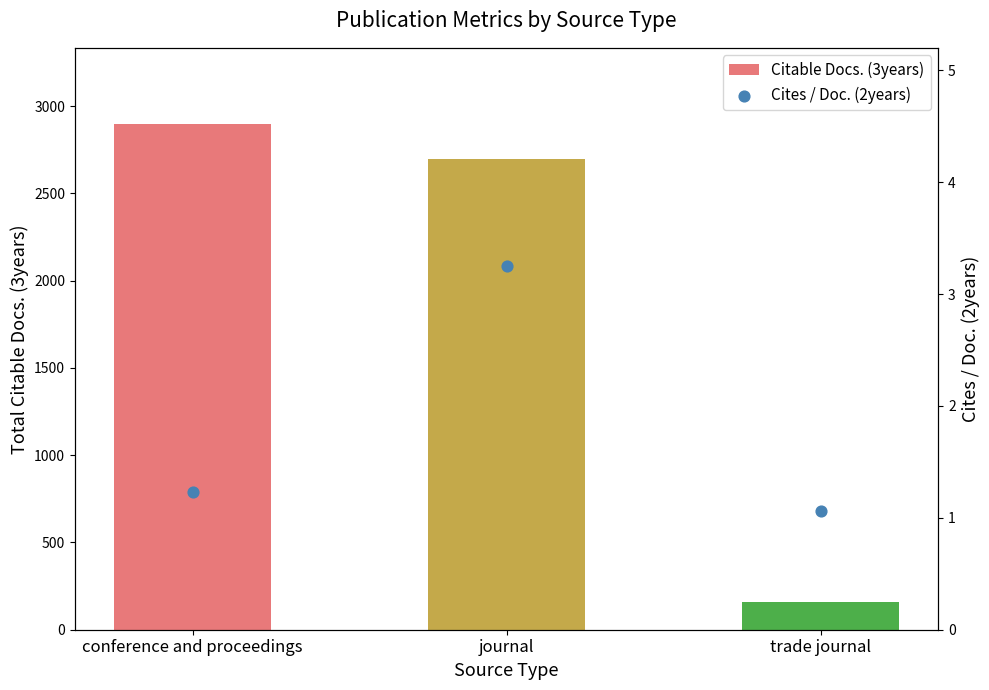

Which series has the largest total across all categories?

Citable Docs. (3years)